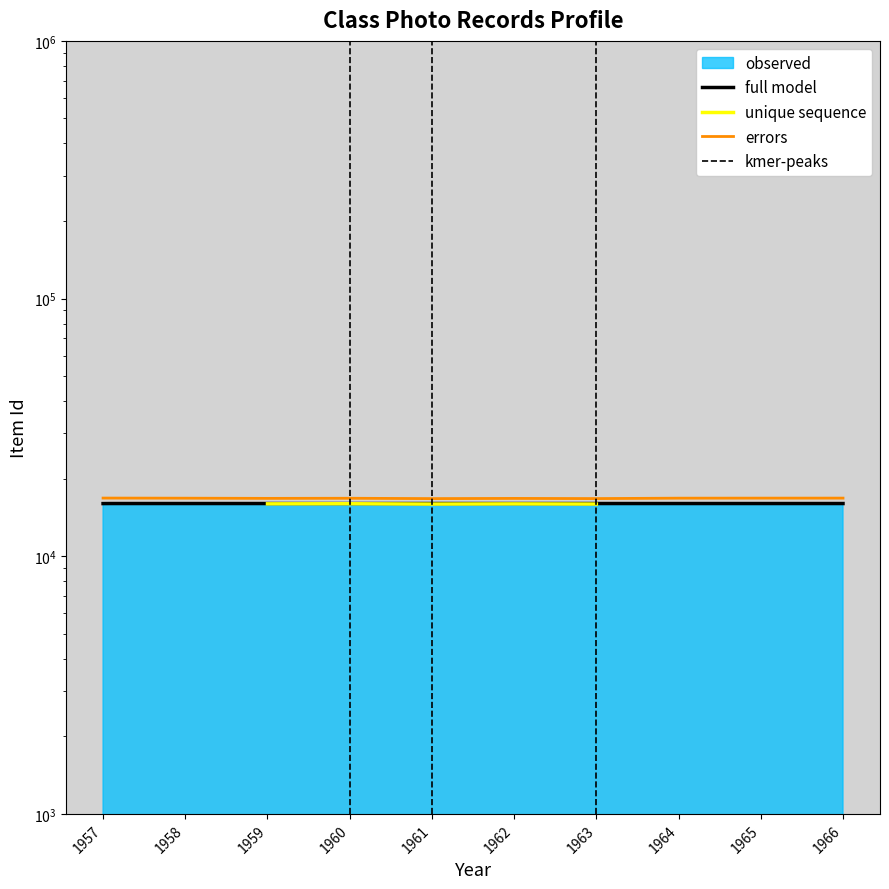

Reading left to right, extract all data points from this chart.

1966=16008	1965=16006	1964=16000	1963=15942	1962=15966	1961=15939	1960=15986	1959=15972	1958=15998	1957=16015